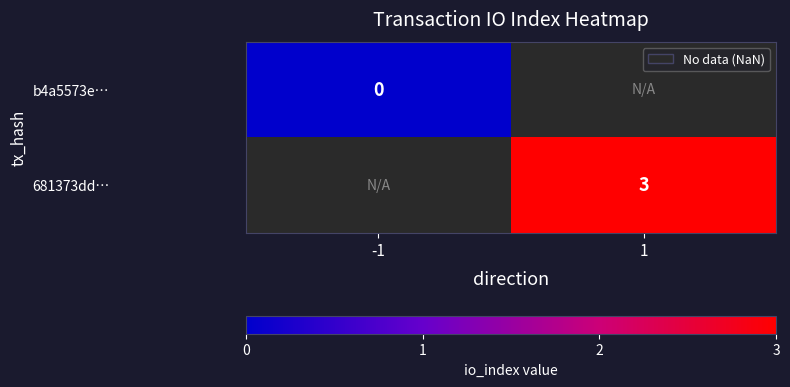

Is the value of b4a5573e… at -1 greater than the value of 681373dd… at 1?

No